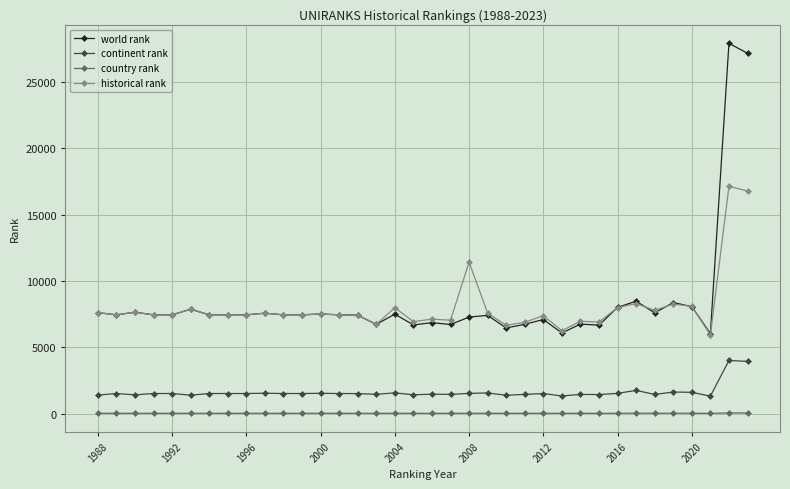

What is the greatest value displayed?

27889